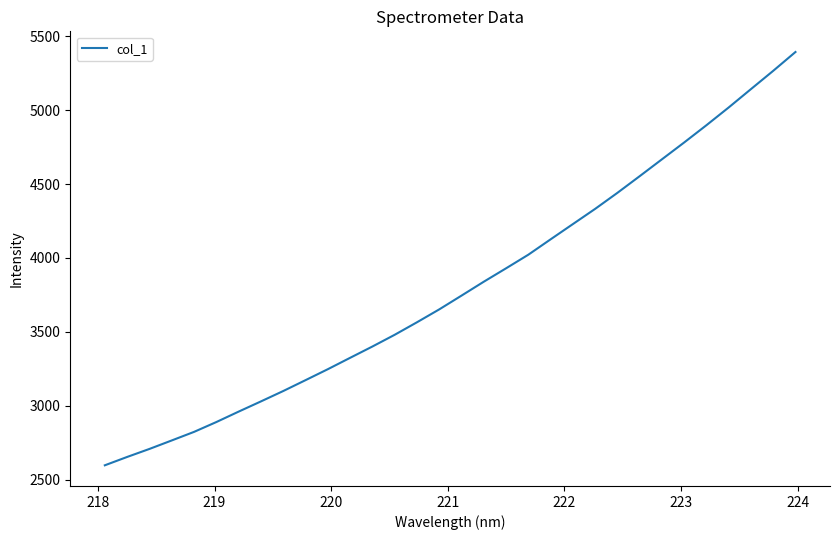

Reading left to right, list all the values displayed in this chart.

2596.5	2653.0	2707.2	2764.7	2822.7	2889.3	2959.9	3029.0	3099.3	3172.8	3247.0	3324.0	3400.5	3479.9	3564.7	3651.9	3745.2	3839.3	3930.0	4022.1	4126.3	4229.4	4332.4	4440.9	4553.8	4667.9	4782.1	4898.9	5019.1	5143.3	5267.0	5394.4